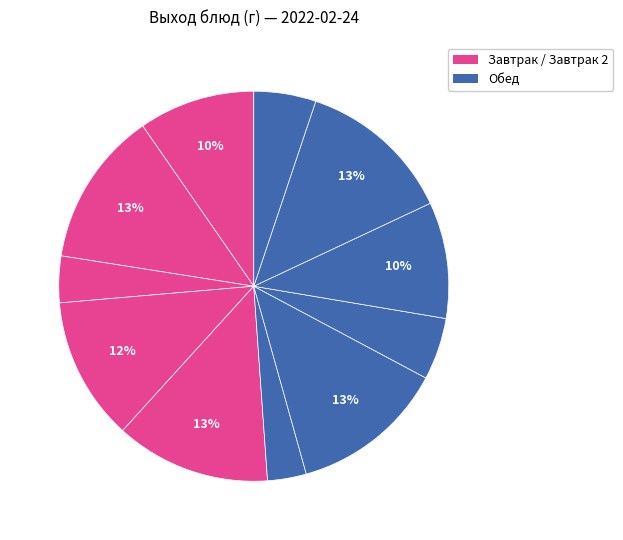

Which slice is the smallest?

Сельдь тихоокеанская